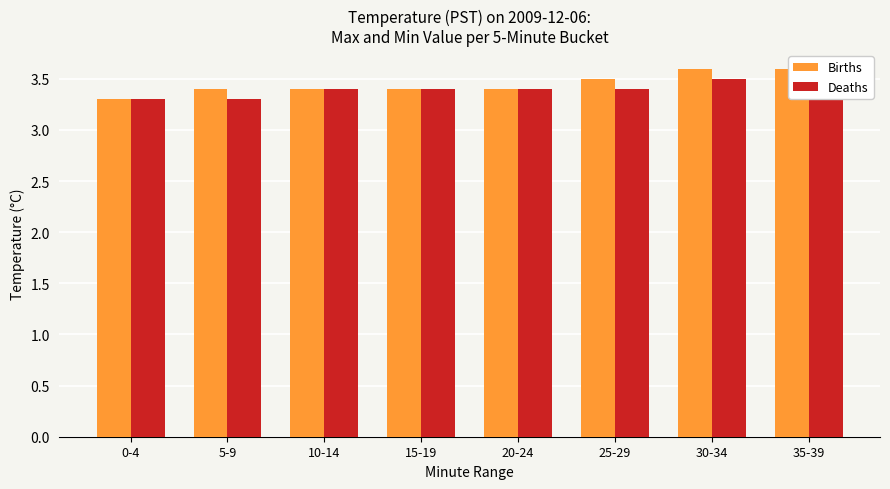

At which category is the sum across all series the highest?

35-39